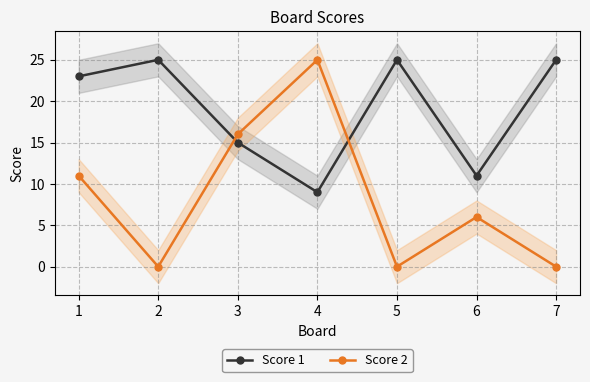

Between which two adjacent categories do Score 2 and Score 1 first intersect?

2 and 3